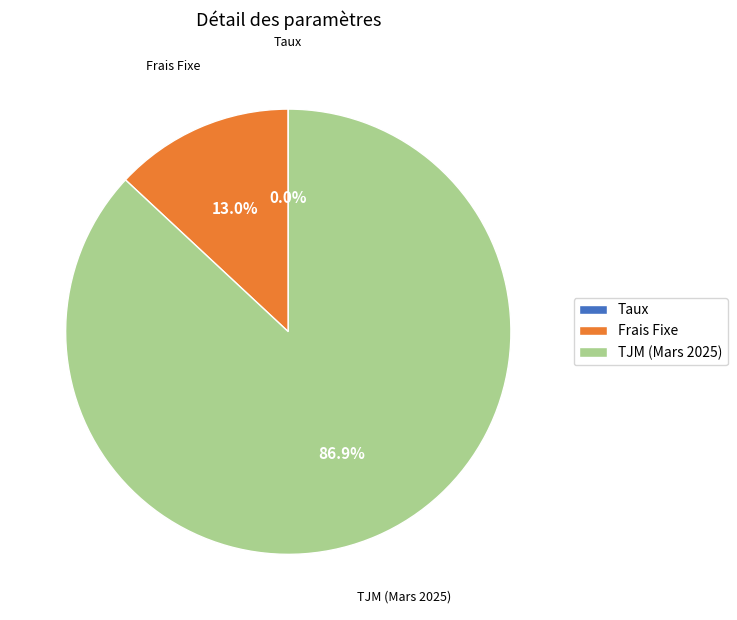

Which slice is the largest?

TJM (Mars 2025)